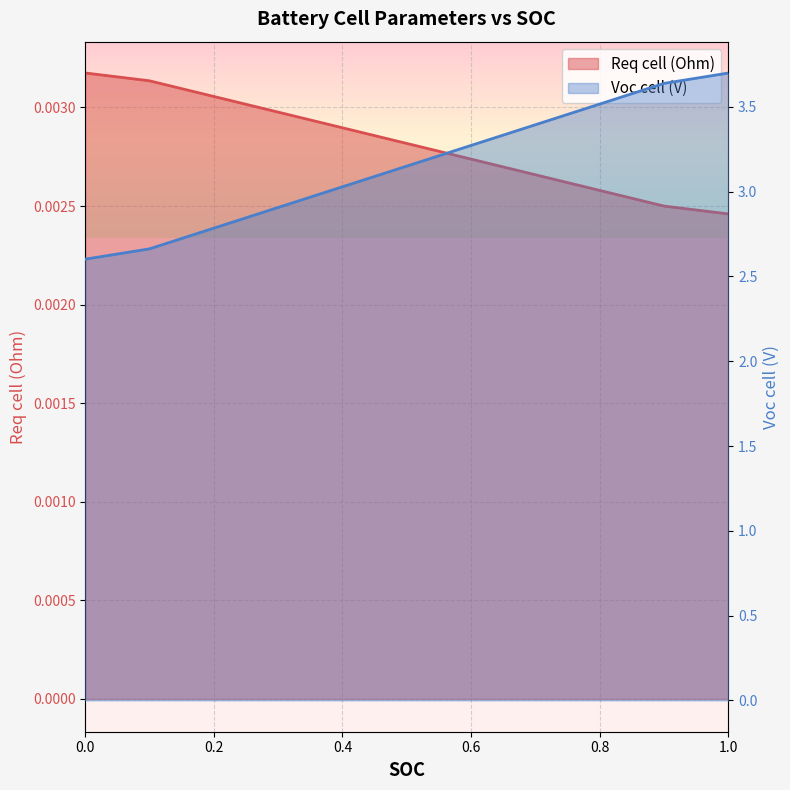

True or false: Voc cell (V) and Req cell (Ohm) intersect in this chart.

False